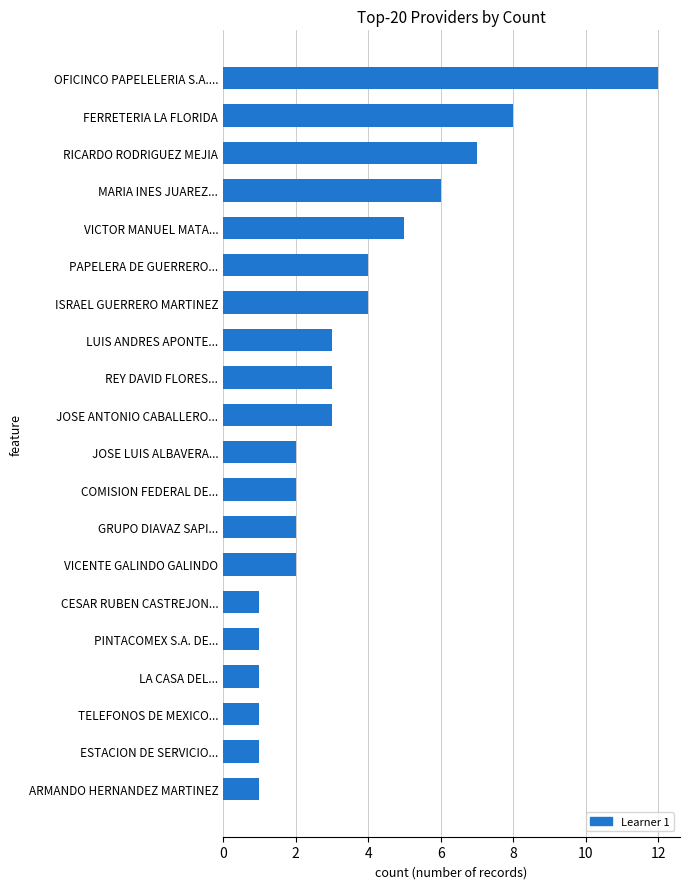

The value at ARMANDO HERNANDEZ MARTINEZ is 0. True or false?

False